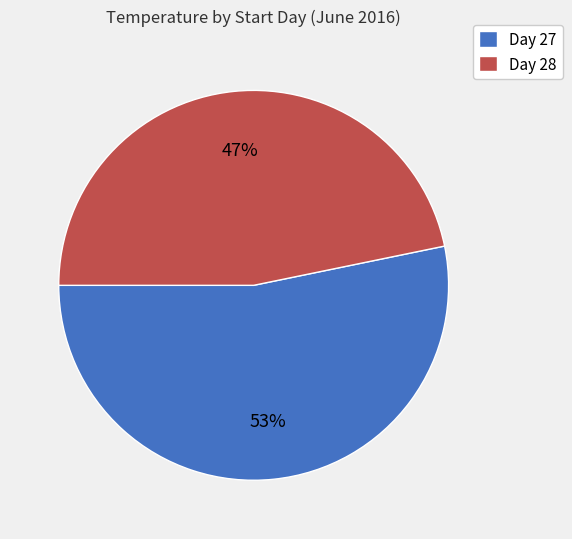

What is the largest slice in the pie chart?

Day 27